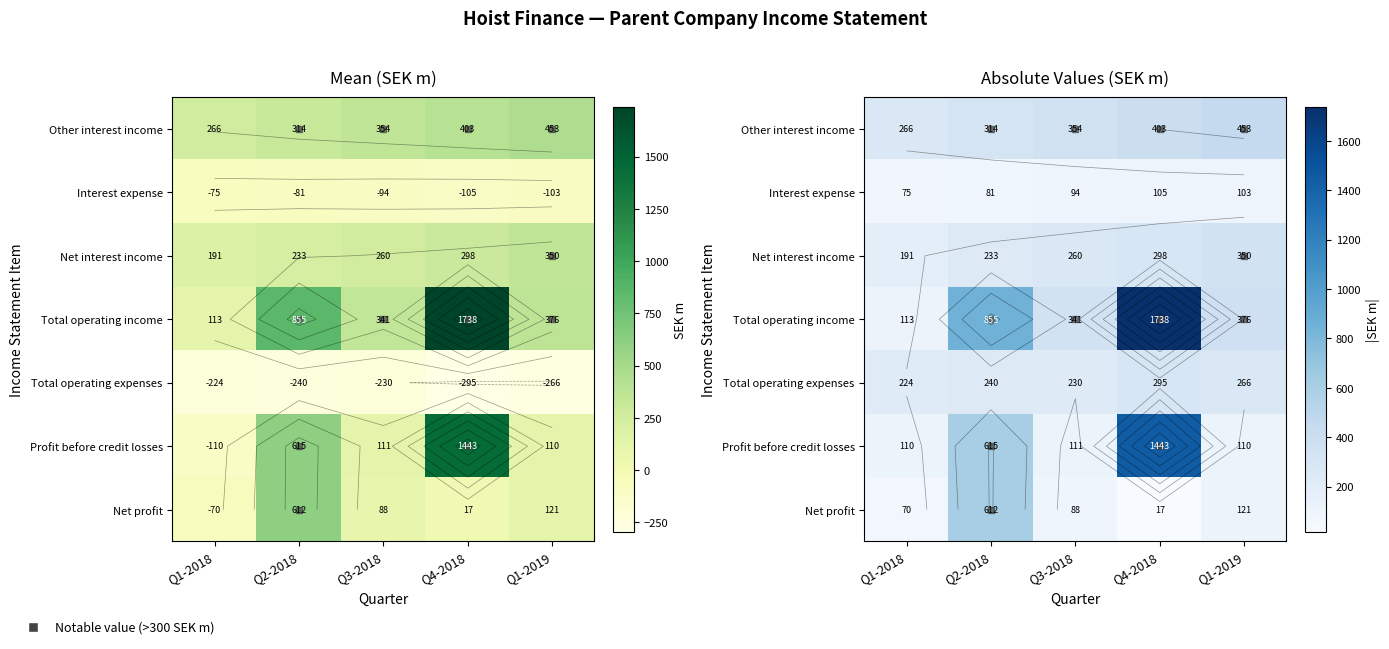

Is it true that Total operating income equals 1737.5 at Q4-2018?

True